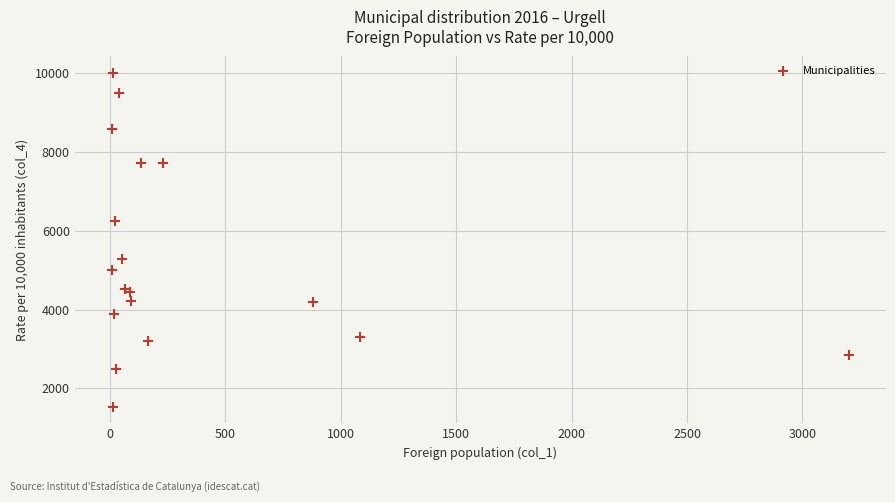

What is the range of Y values (max minus min)?

8462